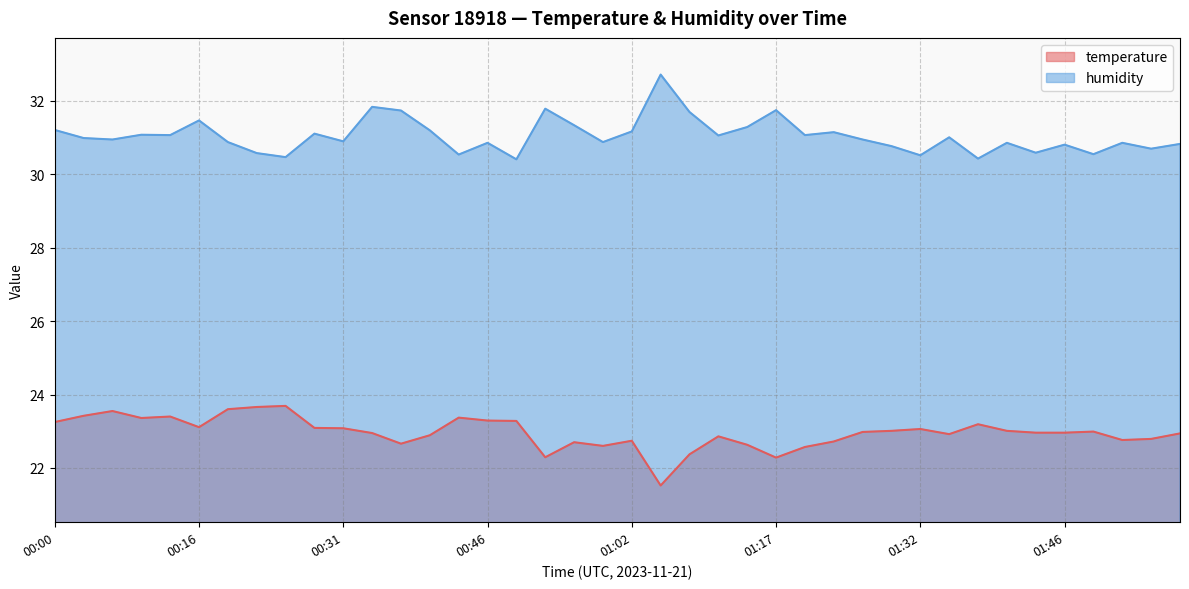

What is the sum of all humidity values?

1242.1